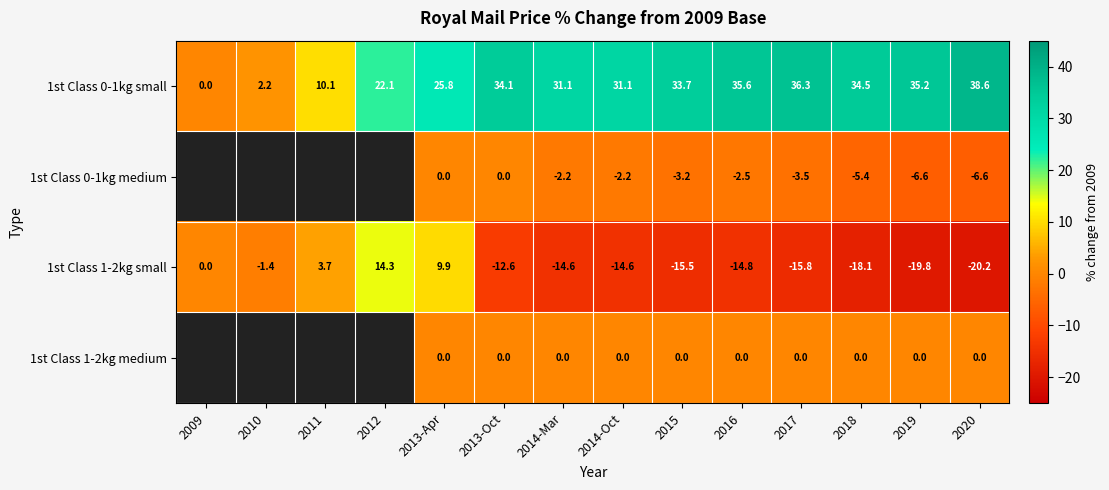

What is the spread (max minus min) of values at 2012?

7.8